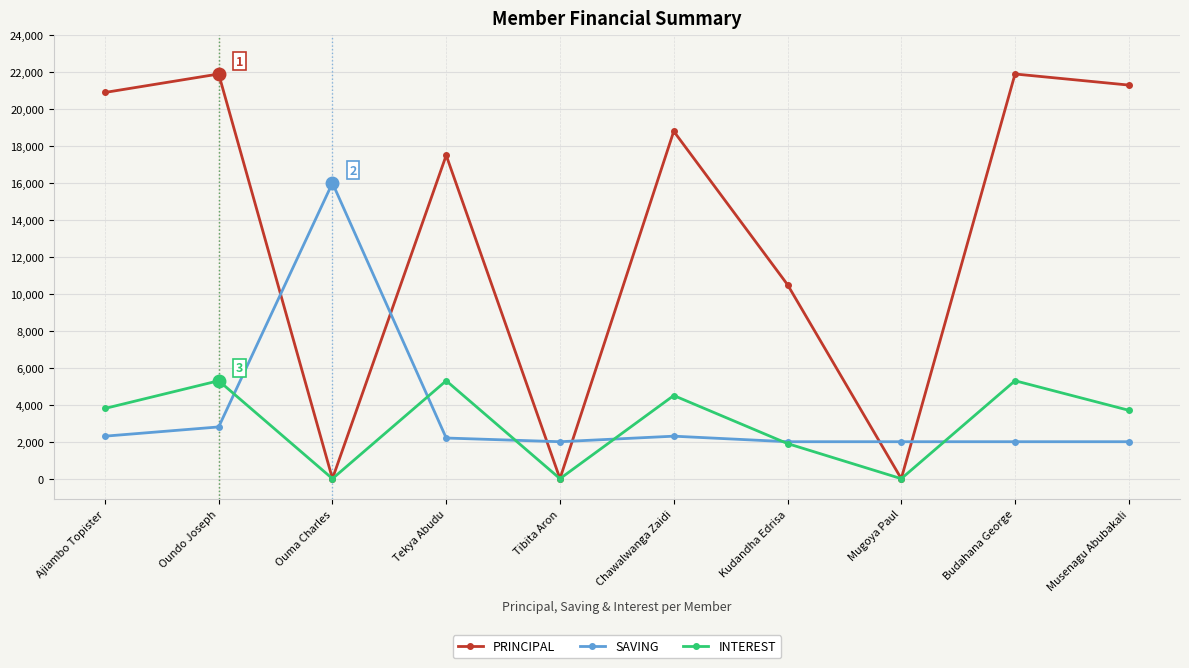

At which label is PRINCIPAL closest to 10950?

Kudandha Edrisa